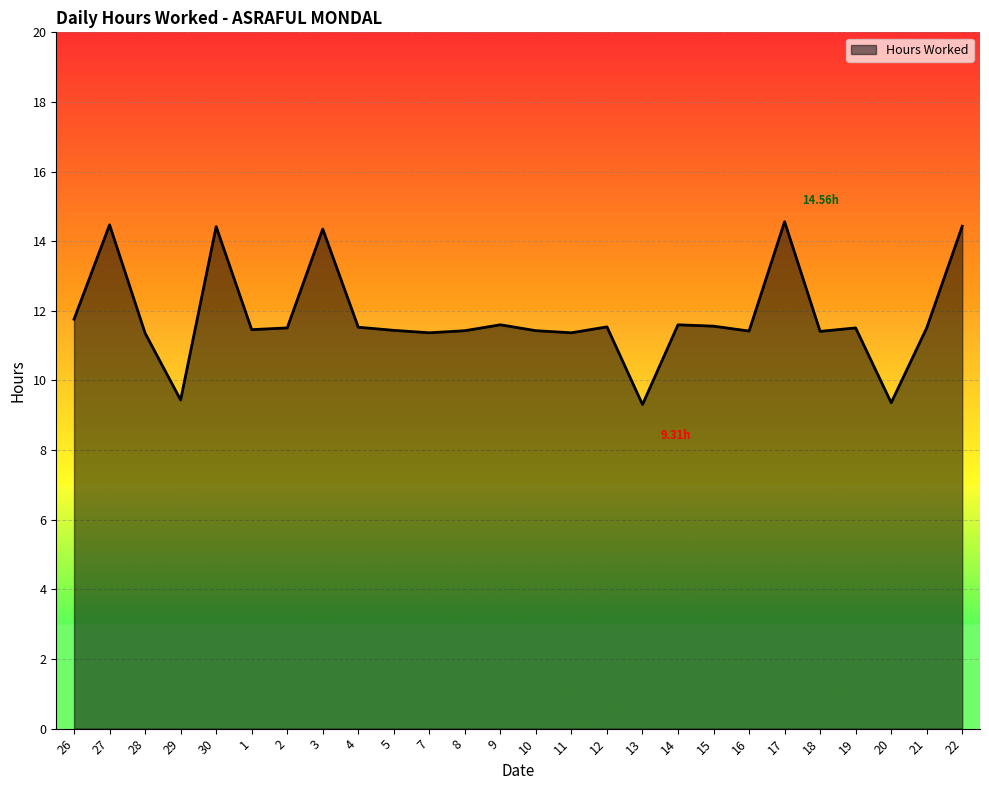

Where is the first local maximum?

27